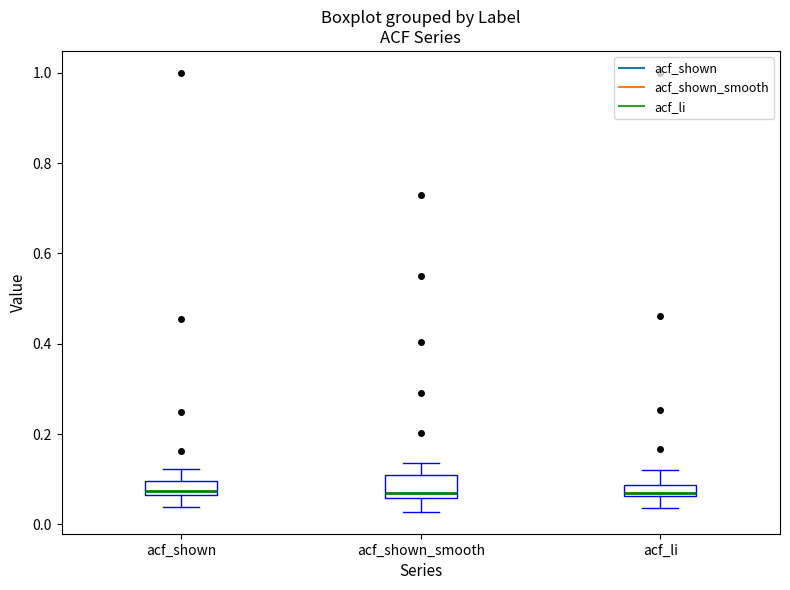

Where is the upper edge of the box for acf_li on the y-axis? The values are not printed on the chart, so give them approximately, as read against the axis.

0.08